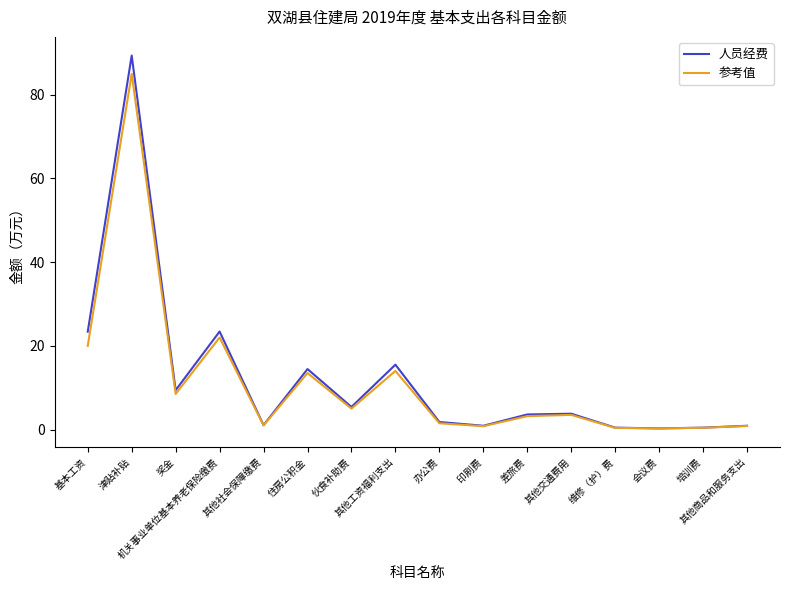

List the series in order of their peak value, highest first.

人员经费, 参考值